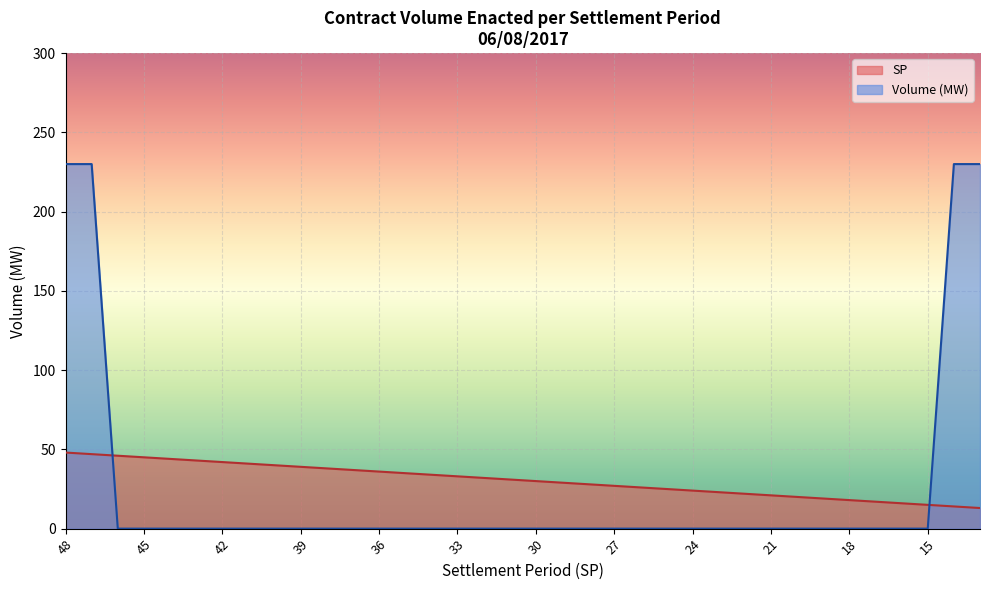

At how many categories does at least one series exceed 43?

7